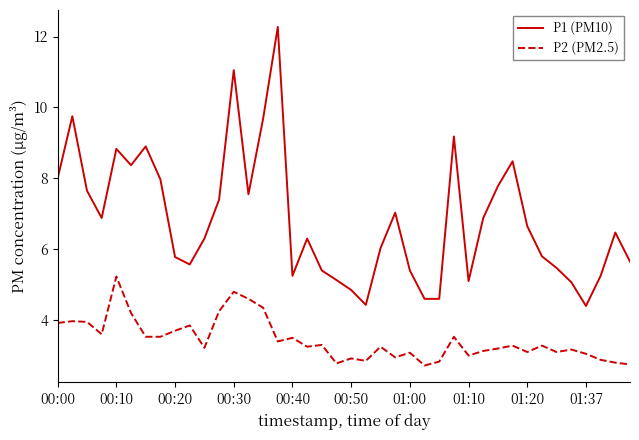

How many distinct data groups are displayed?

2